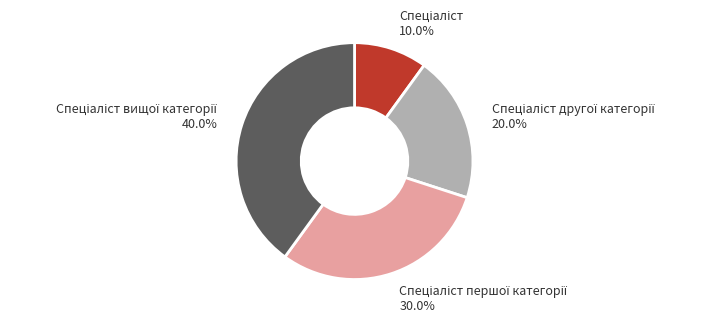

How many slices are in this pie chart?

4